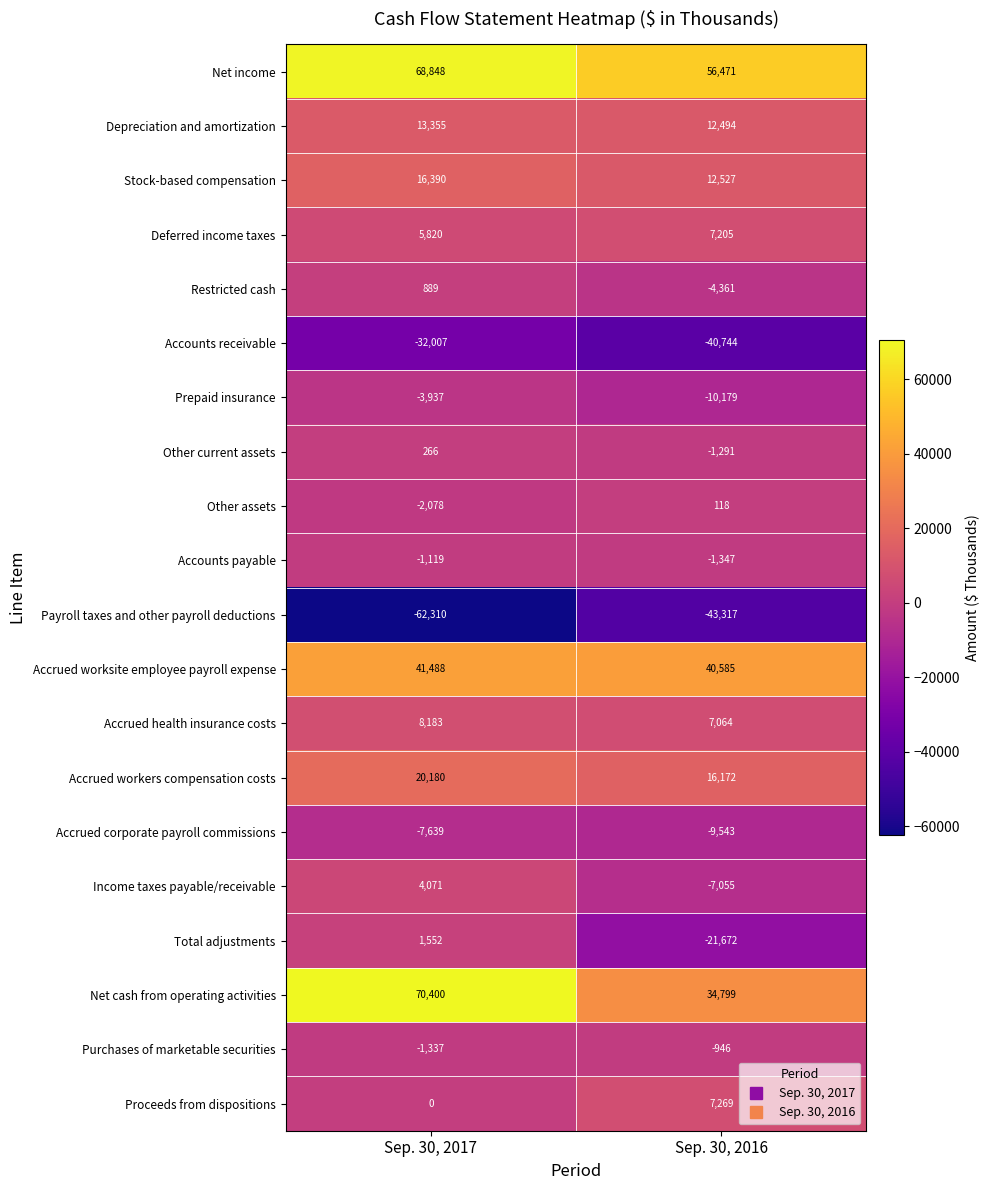

Read the Restricted cash value at Sep. 30, 2017.

889